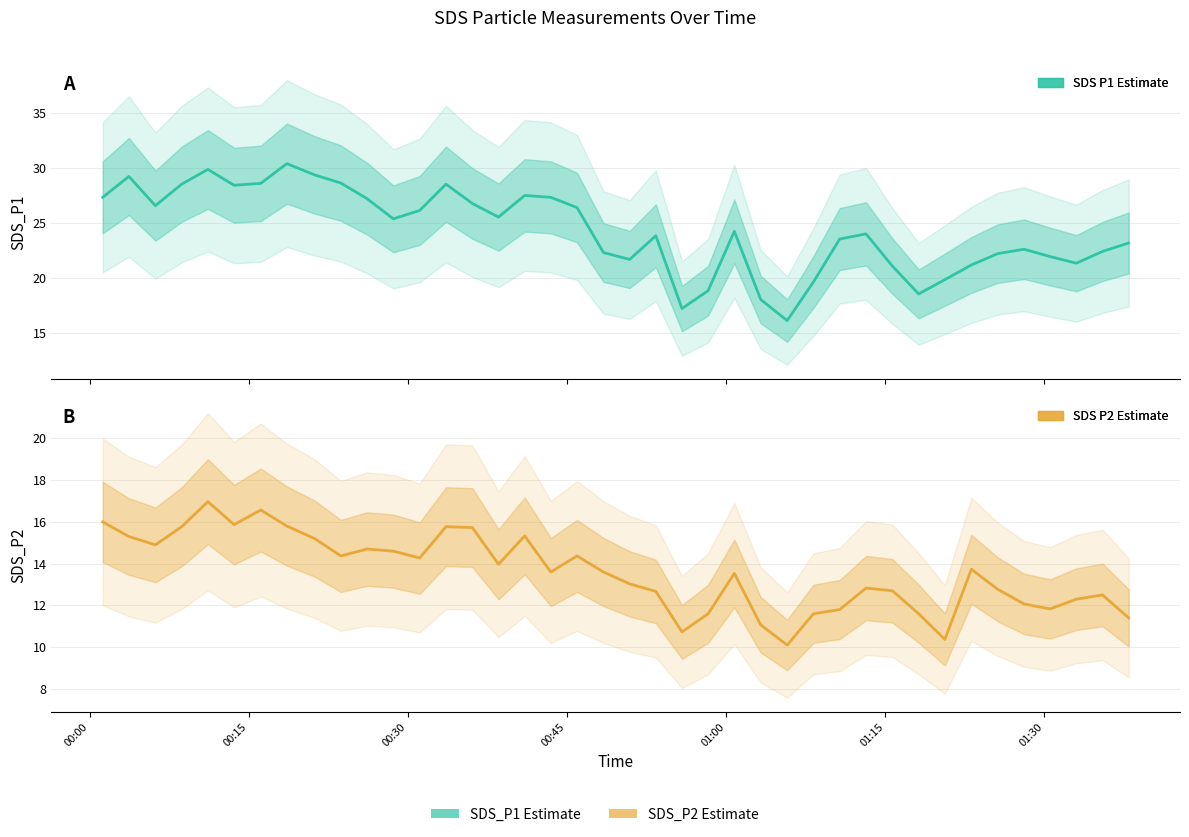

True or false: SDS_P2 and SDS_P1 intersect in this chart.

False